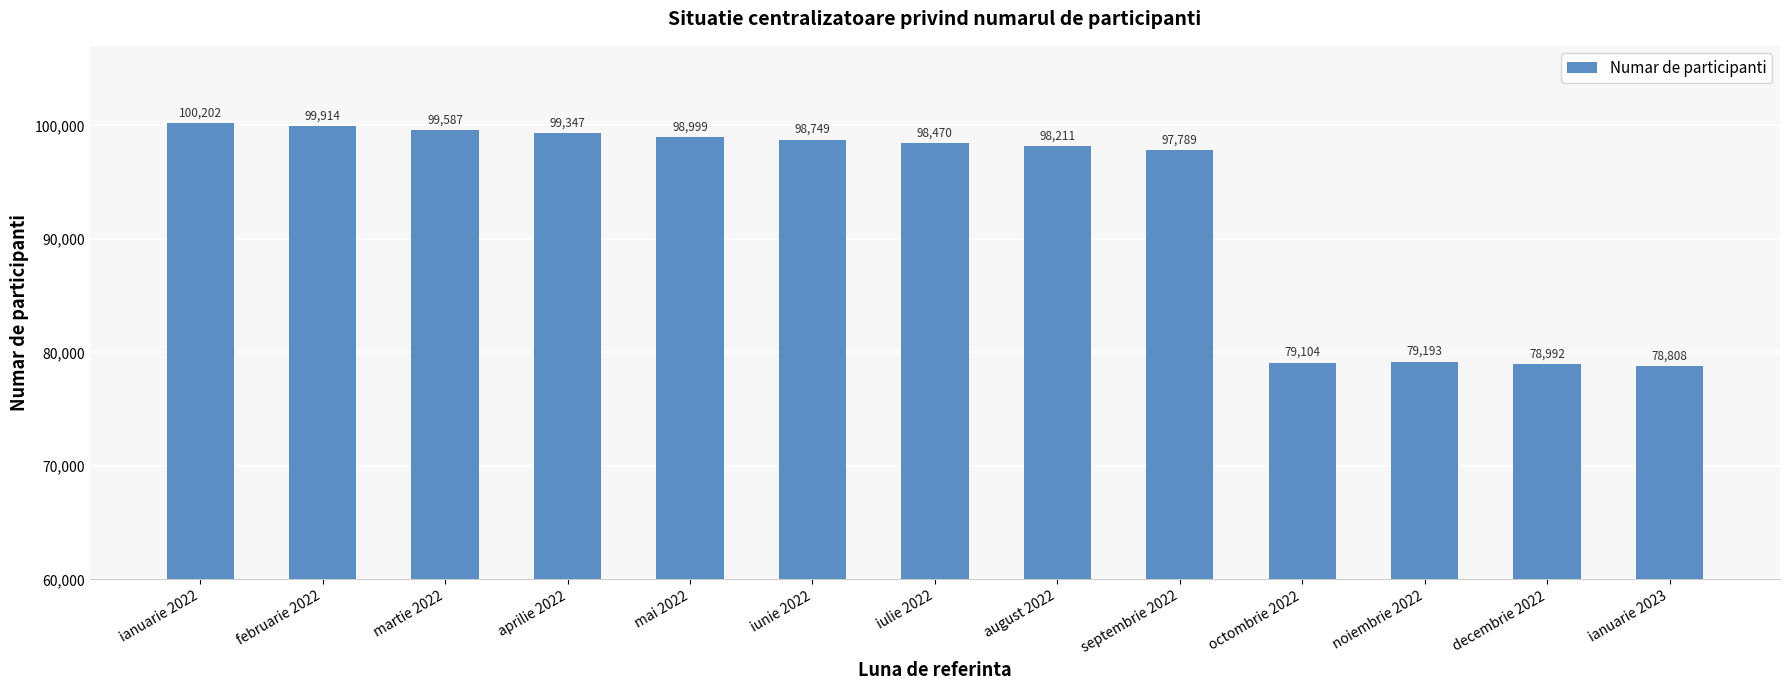

How many distinct data groups are displayed?

1